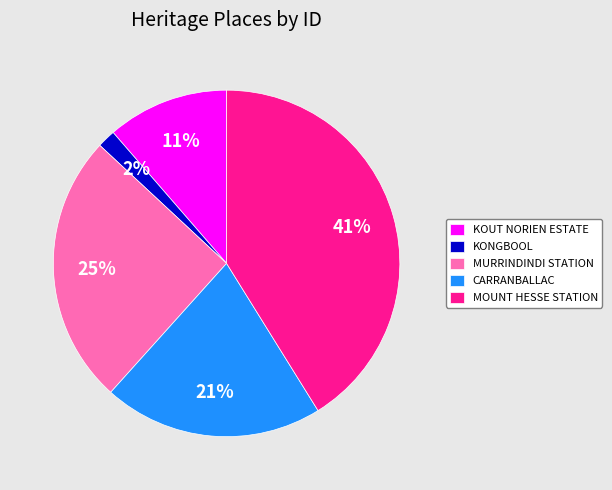

Is the sum of MURRINDINDI STATION and MOUNT HESSE STATION greater than half?

Yes